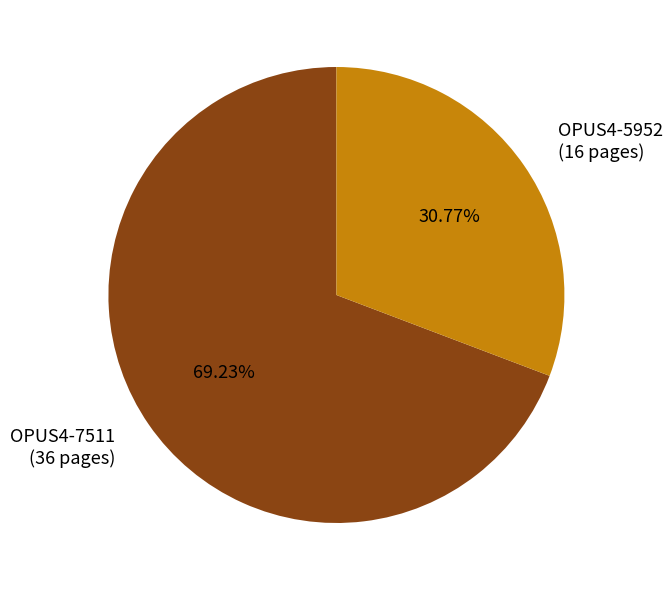

Between OPUS4-5952 and OPUS4-7511, which is larger?

OPUS4-7511